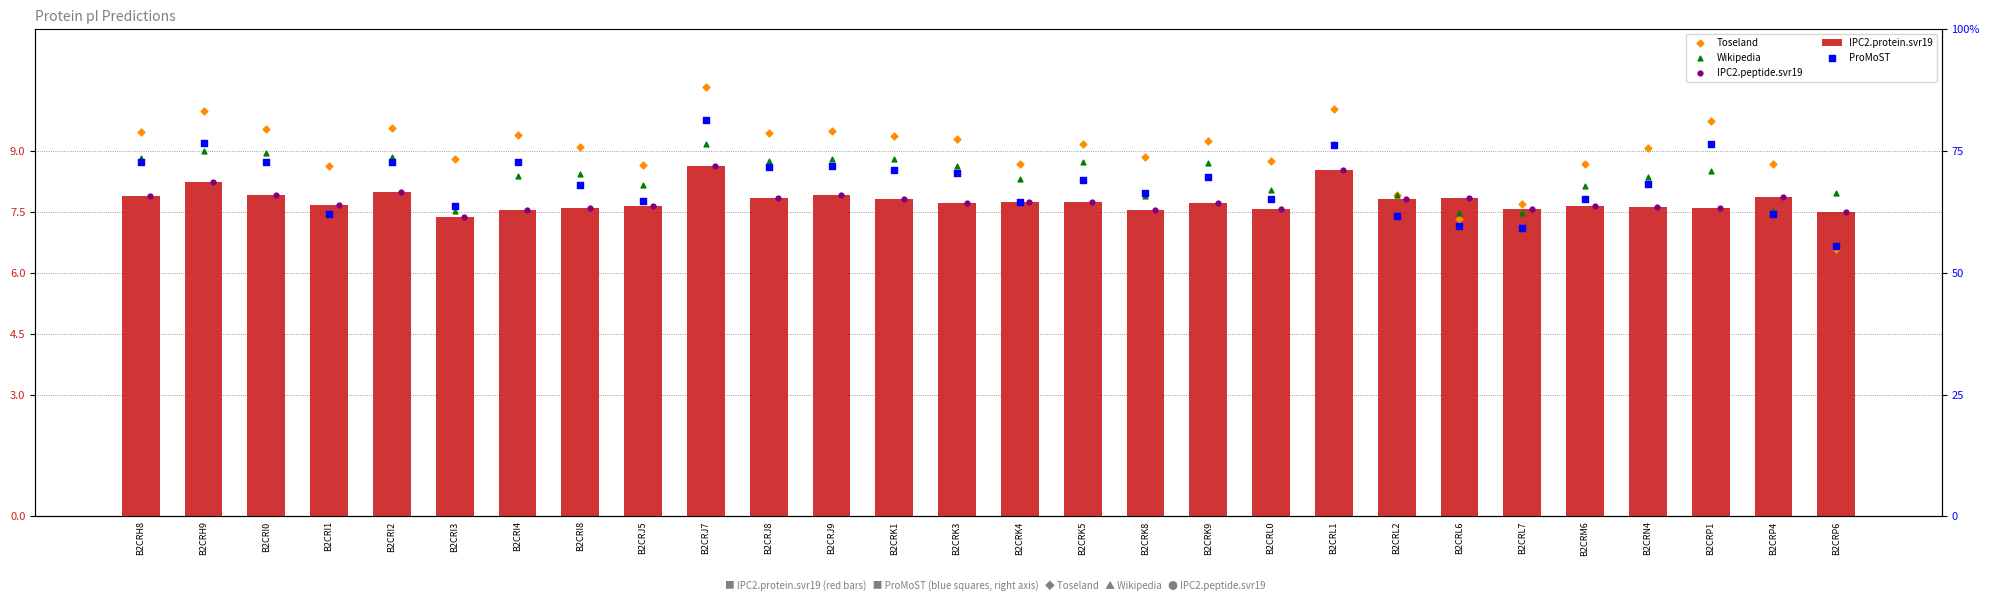

Which series has the largest Y range (max minus min)?

Toseland